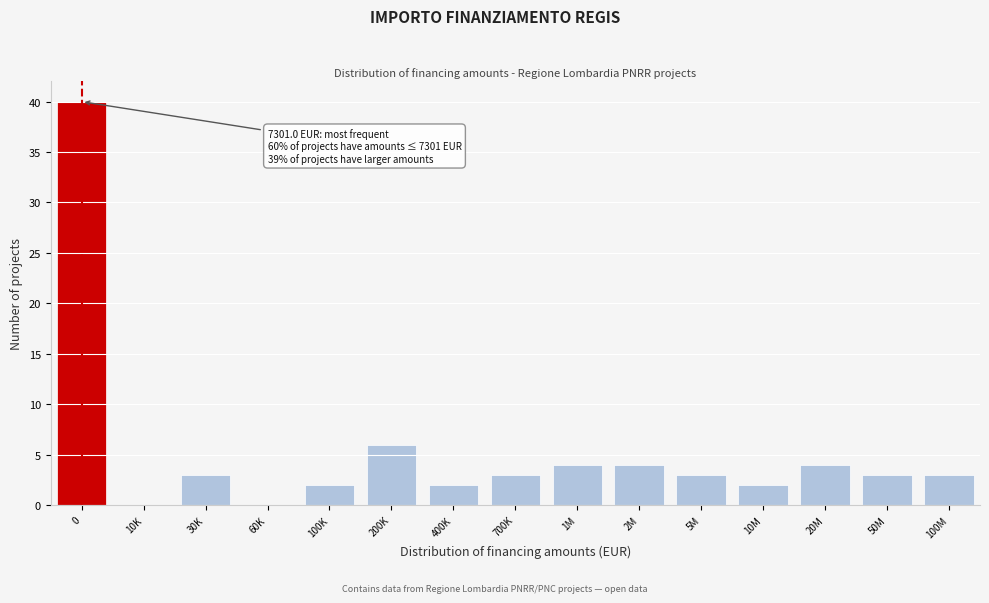

Reading left to right, list all the values displayed in this chart.

0=40	10K=0	30K=3	60K=0	100K=2	200K=6	400K=2	700K=3	1M=4	2M=4	5M=3	10M=2	20M=4	50M=3	100M=3